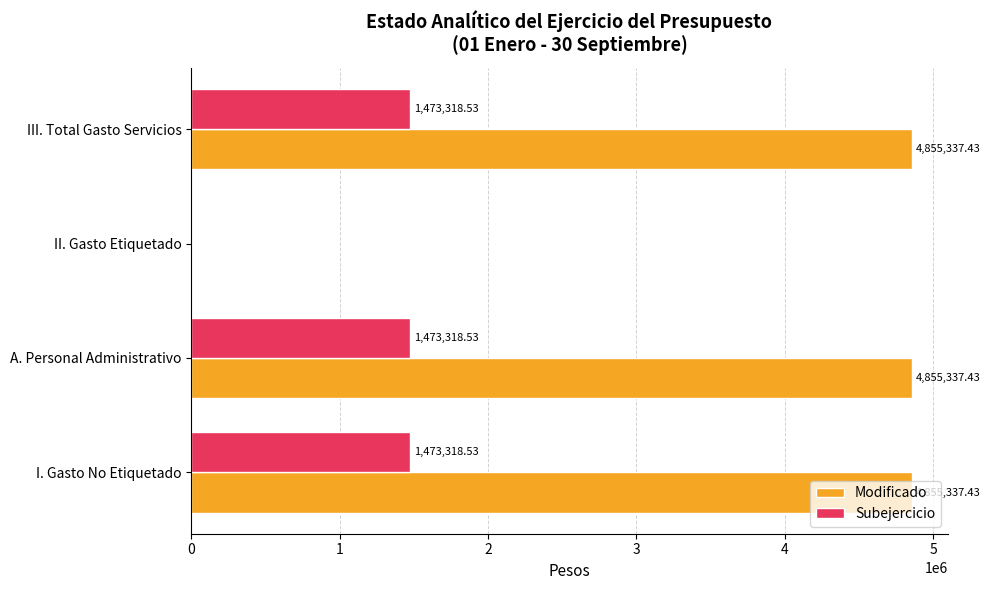

How many data points does each series have?

4